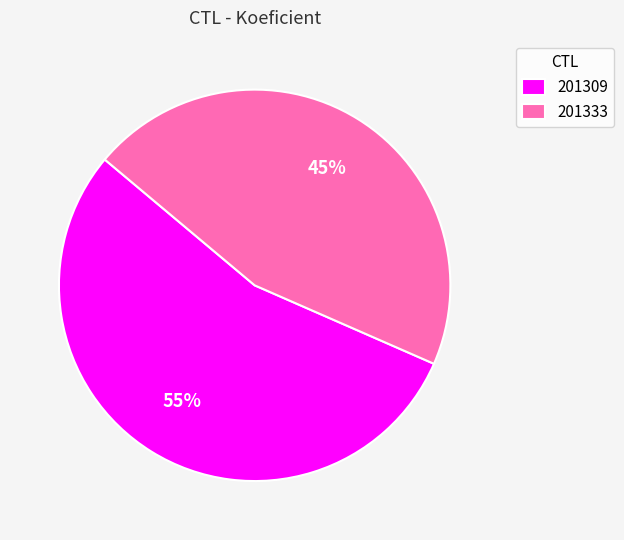

What is the largest slice in the pie chart?

201309